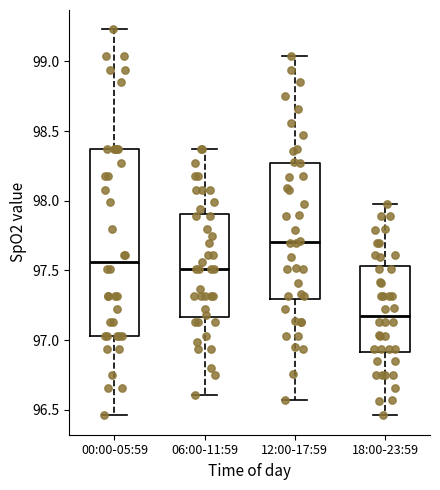

Reading left to right, read every box against the y-axis: the position of its median line, the range the box covers, and the ends of its whiskers. The values are not printed on the chart, so give them approximately, as read against the axis.

00:00-05:59: median 97.55, box 97.05 to 98.35, whiskers 96.45 to 99.25
06:00-11:59: median 97.50, box 97.15 to 97.90, whiskers 96.60 to 98.35
12:00-17:59: median 97.70, box 97.30 to 98.25, whiskers 96.55 to 99.05
18:00-23:59: median 97.20, box 96.90 to 97.55, whiskers 96.45 to 98.00